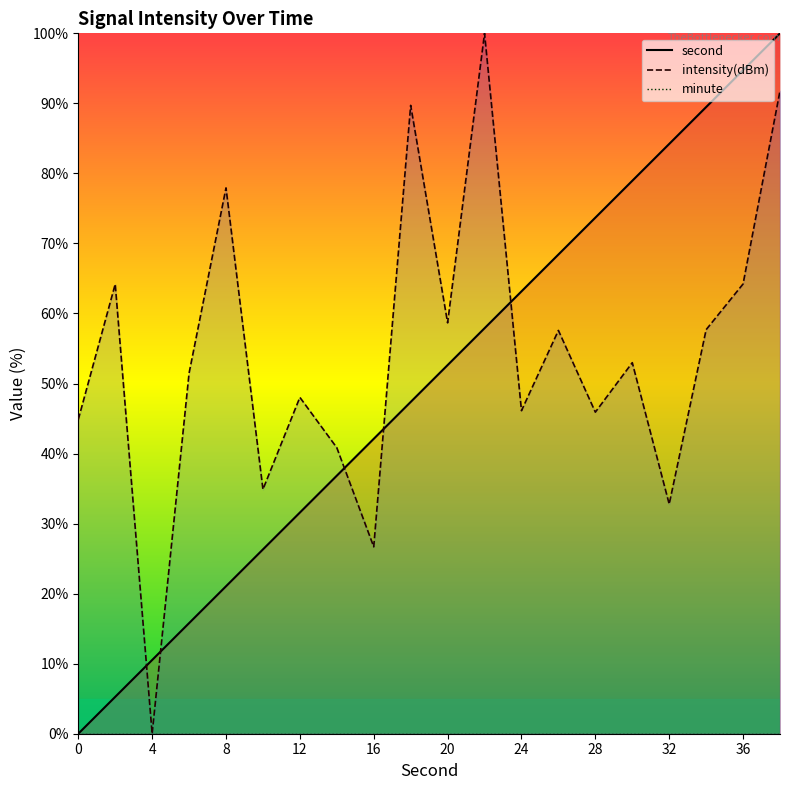

The second series shows 16.1 at 4. True or false?

False